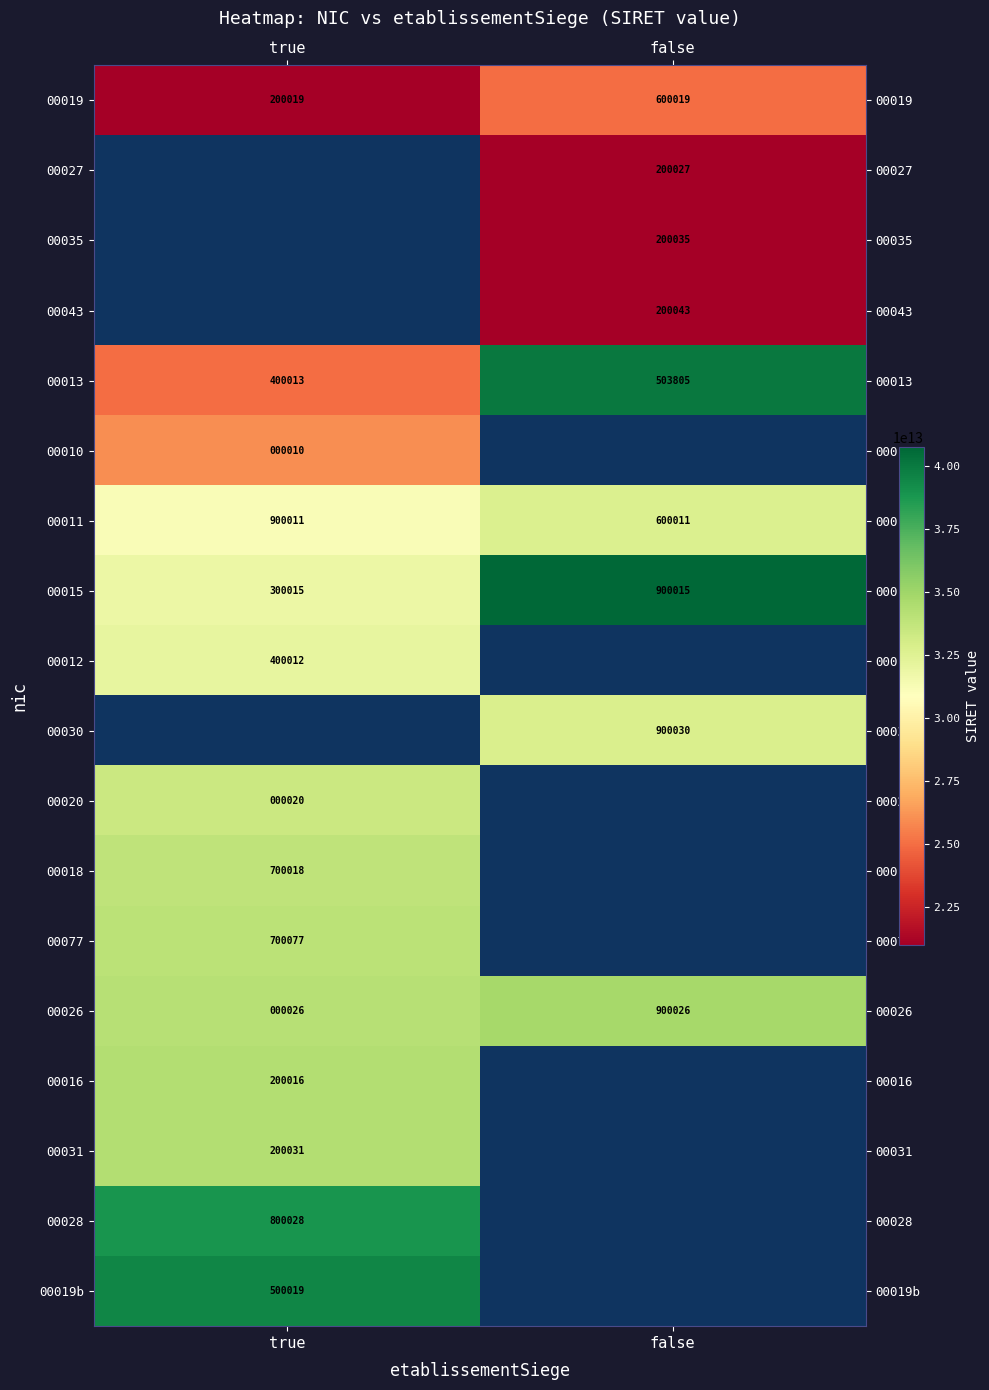

At which label does 00011 reach its minimum?

false